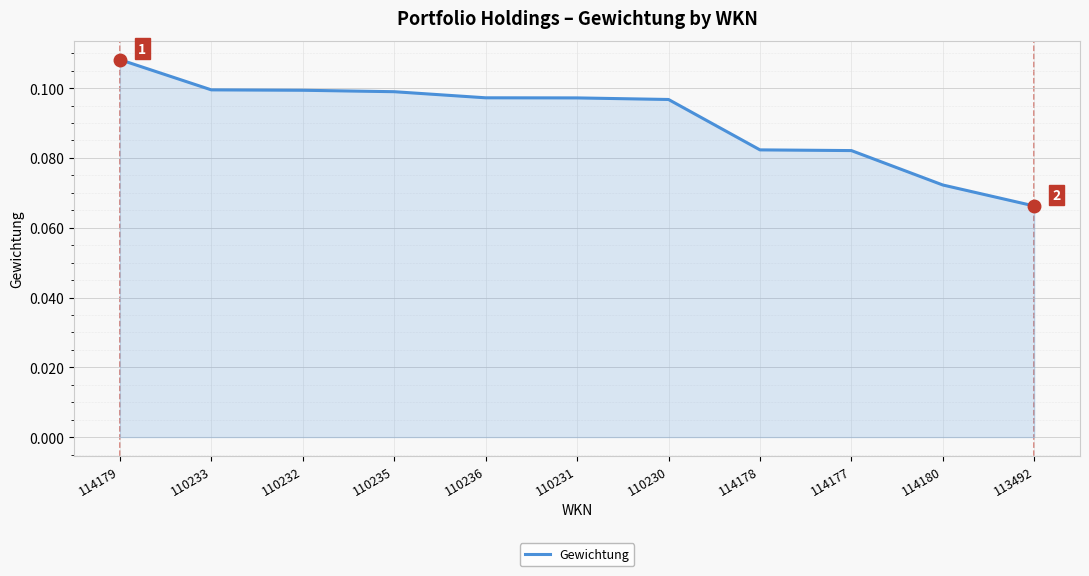

How many values are between 0 and 1?

11